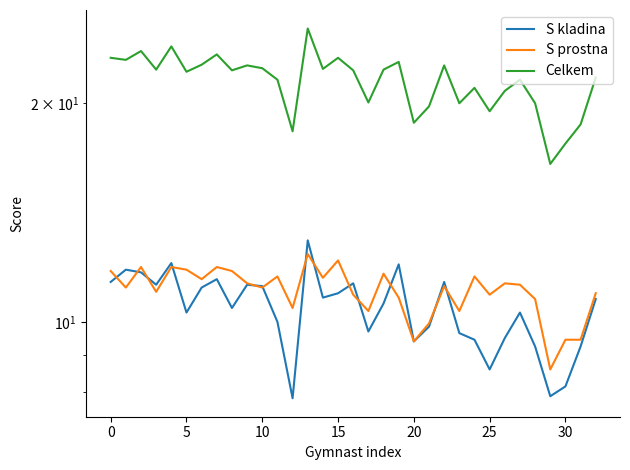

Reading left to right, what are all the values shown in this chart?

S kladina: 11.3	11.8	11.7	11.2	12.1	10.3	11.2	11.4	10.4	11.2	11.2	10.0	7.8	12.9	10.8	10.9	11.3	9.7	10.6	12.0	9.4	9.8	11.3	9.7	9.4	8.6	9.5	10.3	9.2	7.9	8.2	9.2	10.8
S prostna: 11.8	11.2	11.9	11.0	11.9	11.8	11.4	11.9	11.8	11.3	11.2	11.6	10.4	12.4	11.5	12.2	10.9	10.3	11.7	10.8	9.4	9.9	11.2	10.3	11.6	10.9	11.3	11.2	10.8	8.6	9.4	9.4	10.9
Celkem: 23.1	22.9	23.6	22.2	23.9	22.1	22.6	23.4	22.2	22.6	22.4	21.6	18.3	25.4	22.3	23.1	22.2	20.1	22.2	22.8	18.8	19.8	22.6	20.0	21.0	19.5	20.8	21.6	20.0	16.5	17.6	18.7	21.7